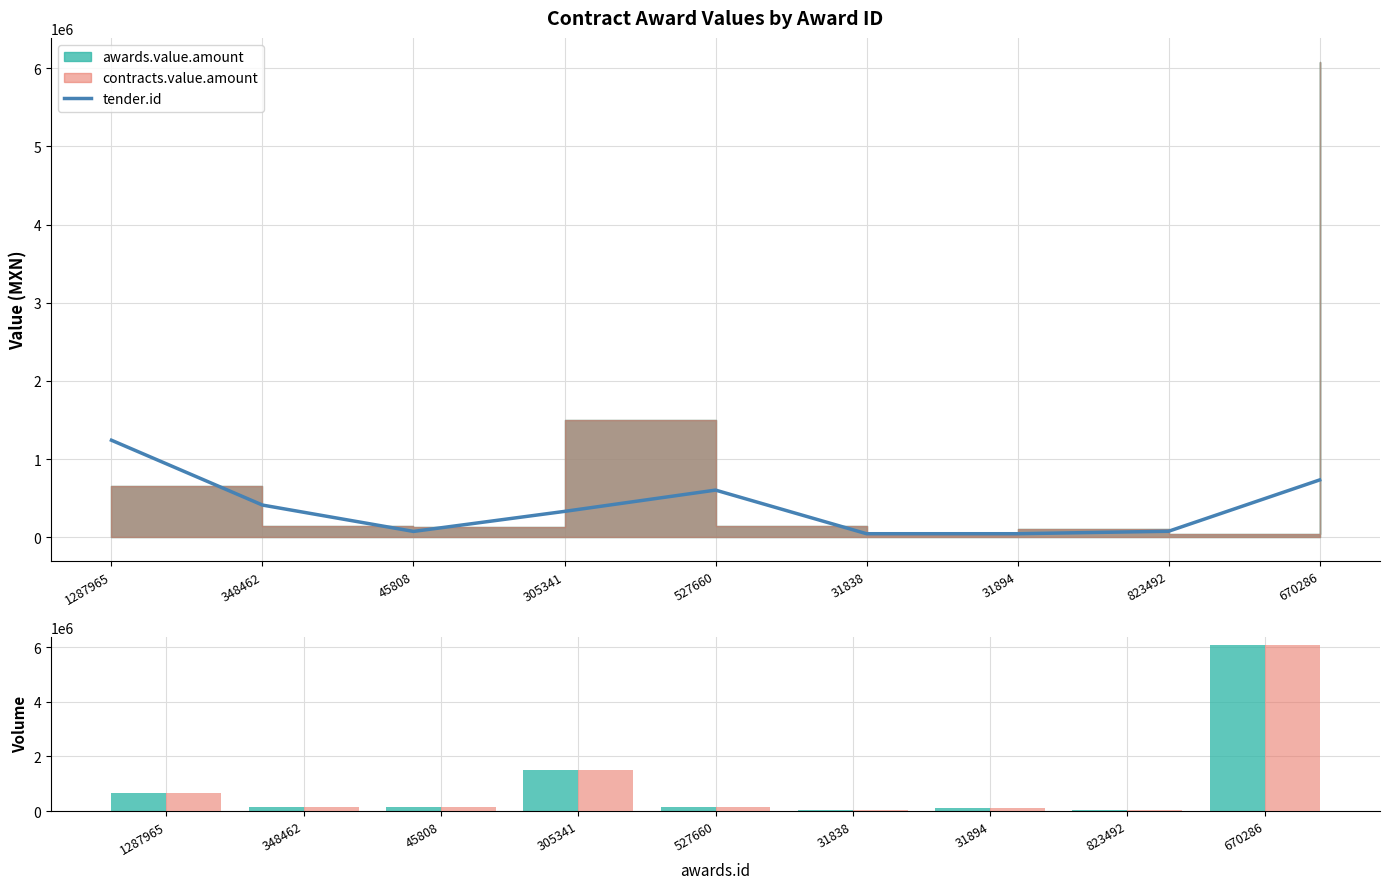

Which series changed the most between 1287965 and 823492?

tender.id